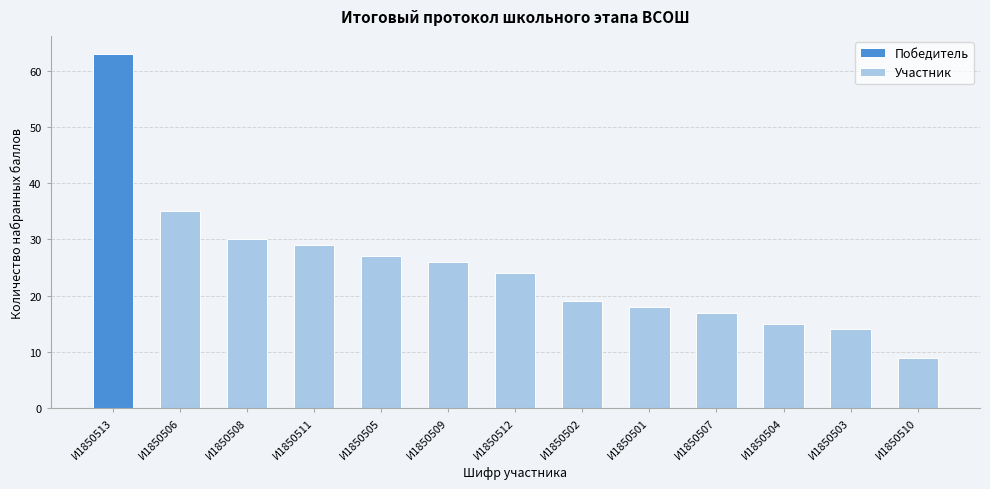

What is the sum of all Участник values?

263